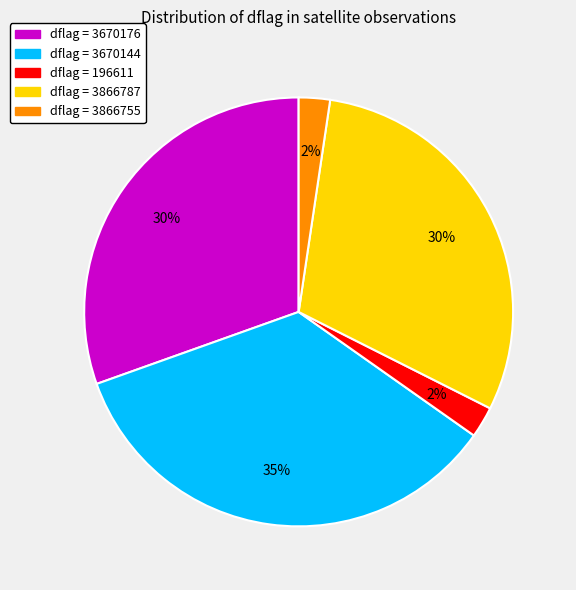

Is there any slice that represents more than half of the pie?

No